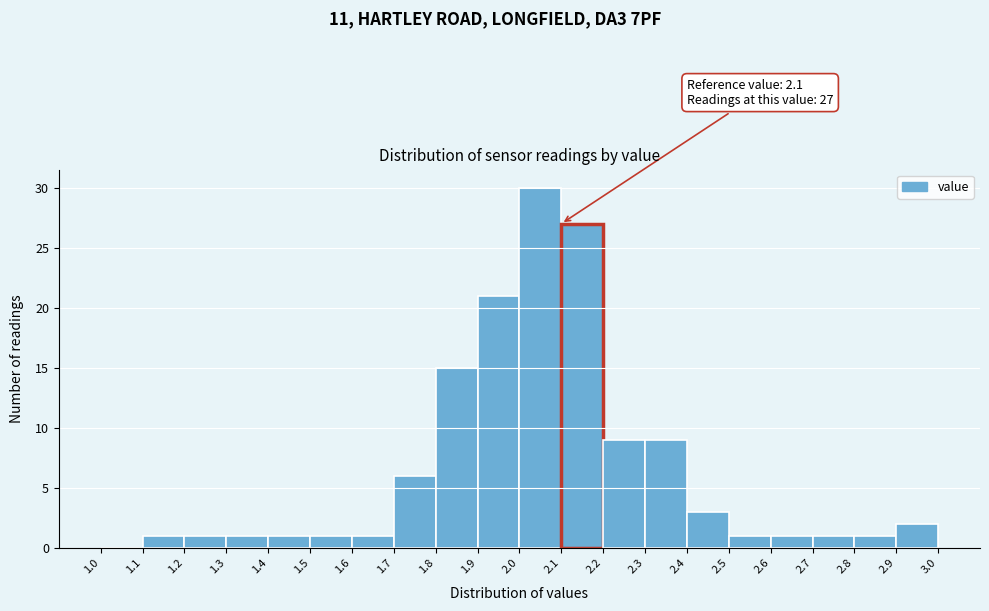

Over which range of the x-axis is the bar tallest?

2.0 to 2.1